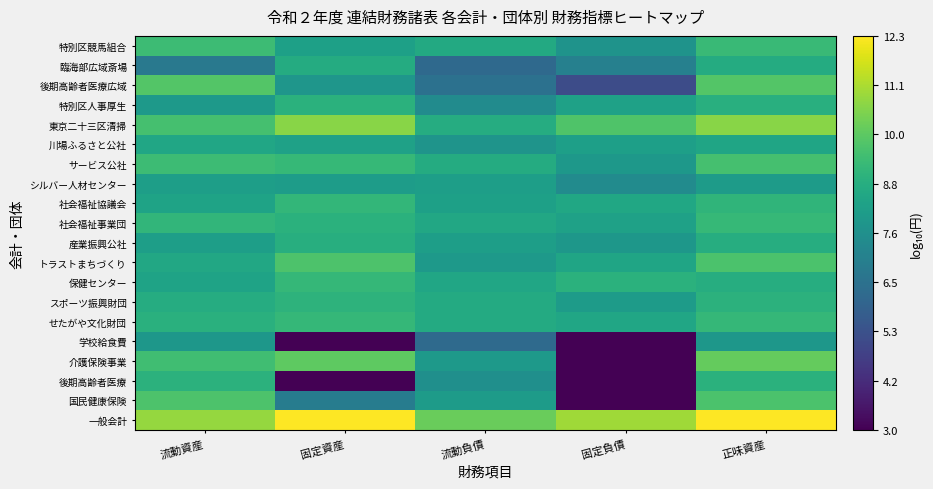

At which category is the sum across all series the highest?

正味資産